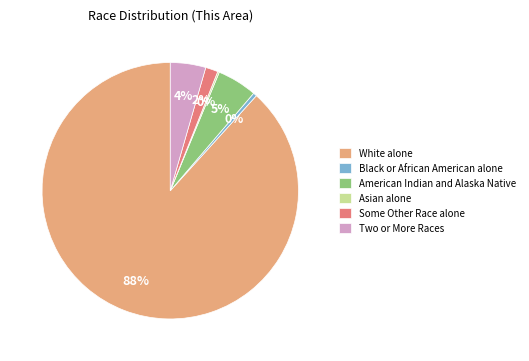

Does White alone account for over 50% of the chart?

Yes